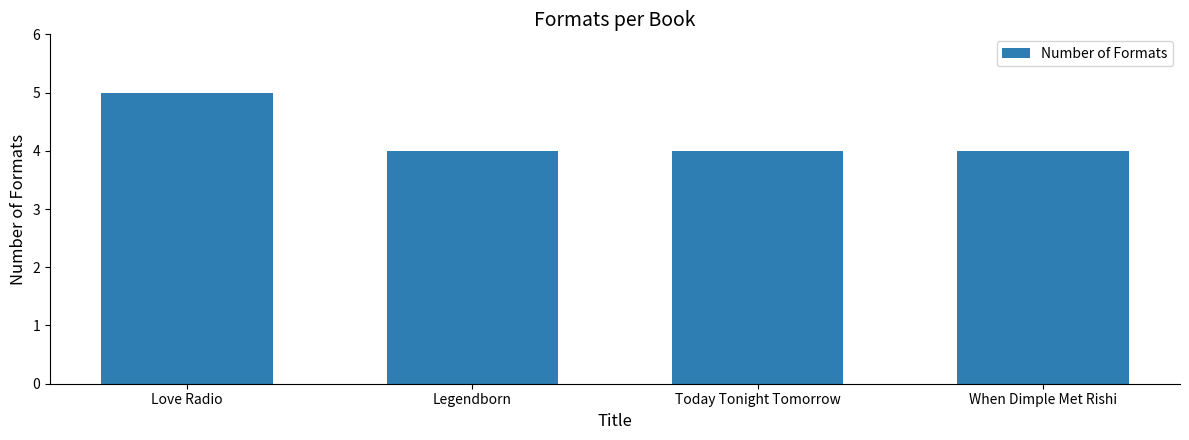

True or false: the data shows 7 at Legendborn.

False